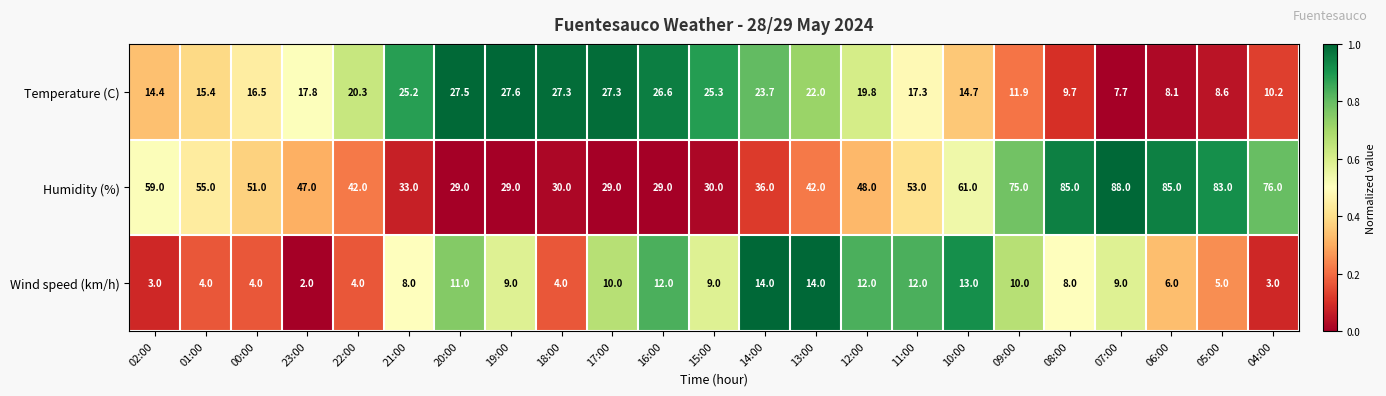

True or false: Temperature (C) has a value of 4.4 at 09:00.

False